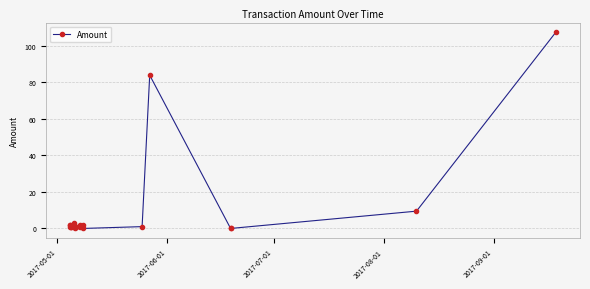

What is the greatest value displayed?

107.5